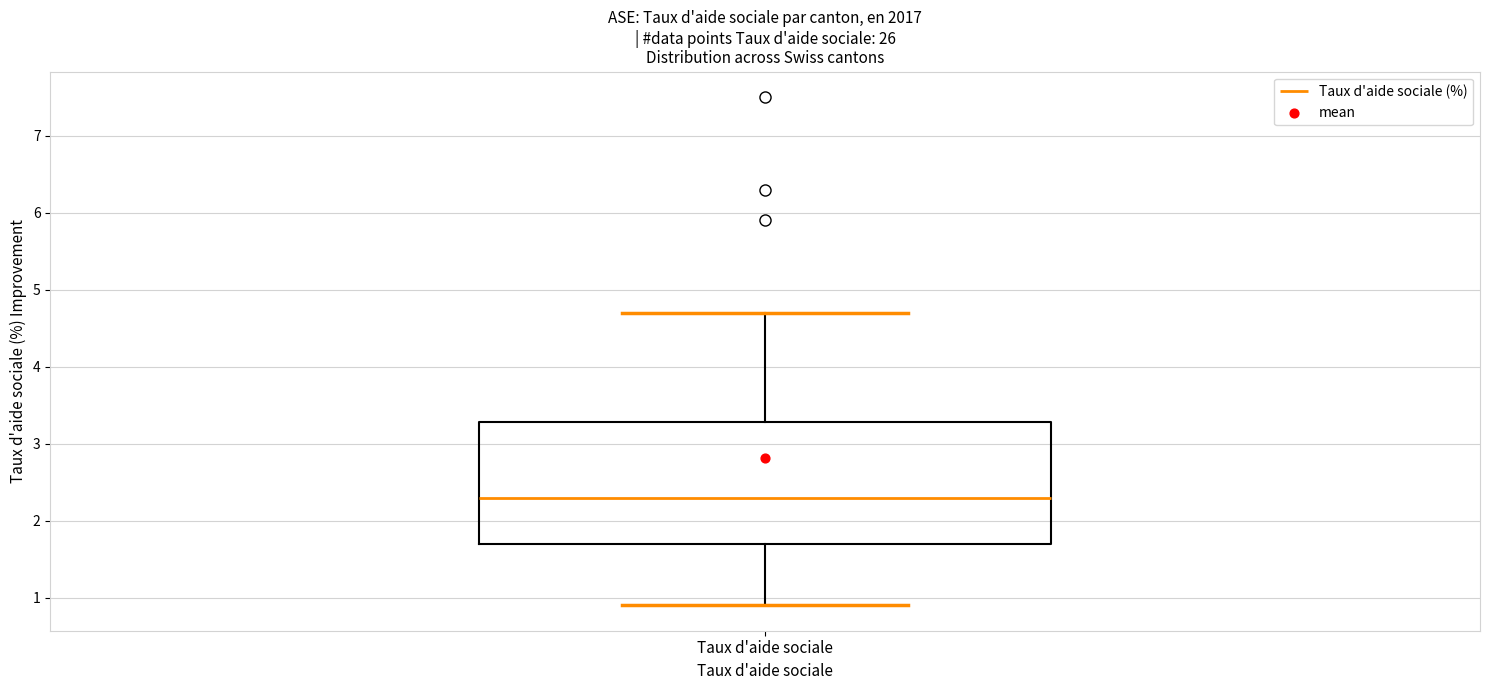

Transcribe this box plot: give where the median line is, the range the box spans, and where the two whiskers end, as read against the y-axis. The values are not printed on the chart, so give them approximately, as read against the axis.

median 2.3, box 1.7 to 3.3, whiskers 0.9 to 4.7